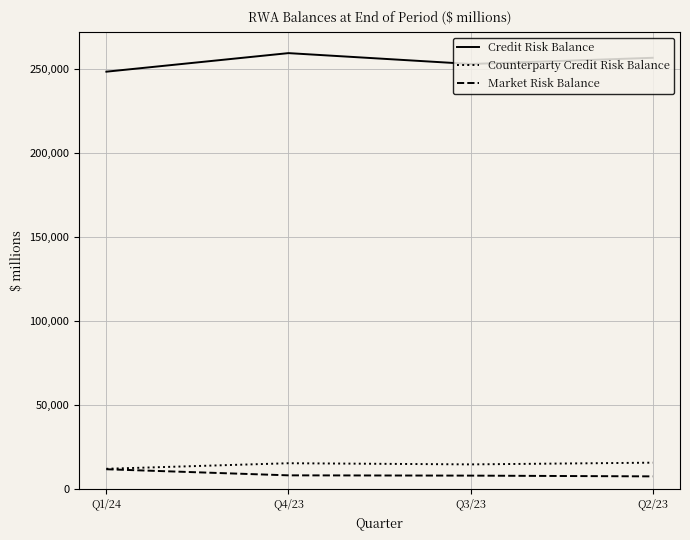

What is the smallest value displayed?

7392